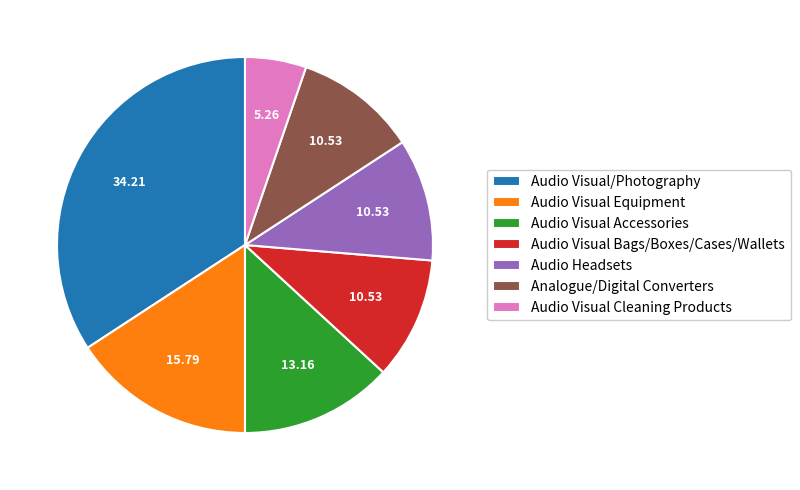

Which has a higher value, Audio Visual/Photography or Audio Visual Bags/Boxes/Cases/Wallets?

Audio Visual/Photography